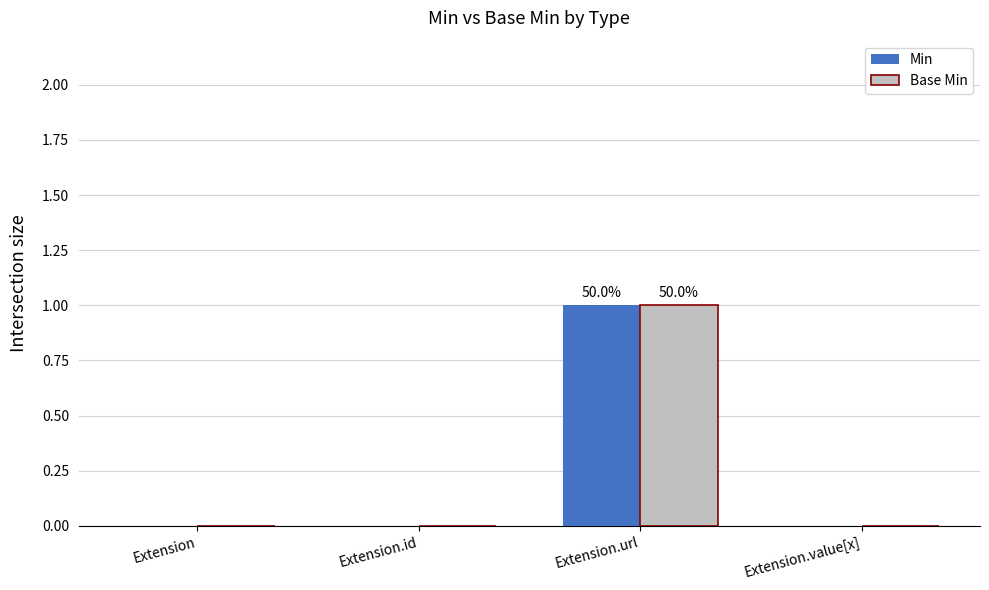

Reading right to left, what are all the values shown in this chart?

Min: Extension.value[x]=0	Extension.url=1	Extension.id=0	Extension=0
Base Min: Extension.value[x]=0	Extension.url=1	Extension.id=0	Extension=0